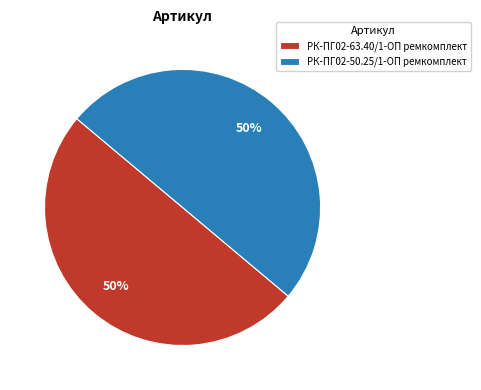

To the nearest percent, what percentage of the pie is РК-ПГ02-63.40/1-ОП ремкомплект?

50%